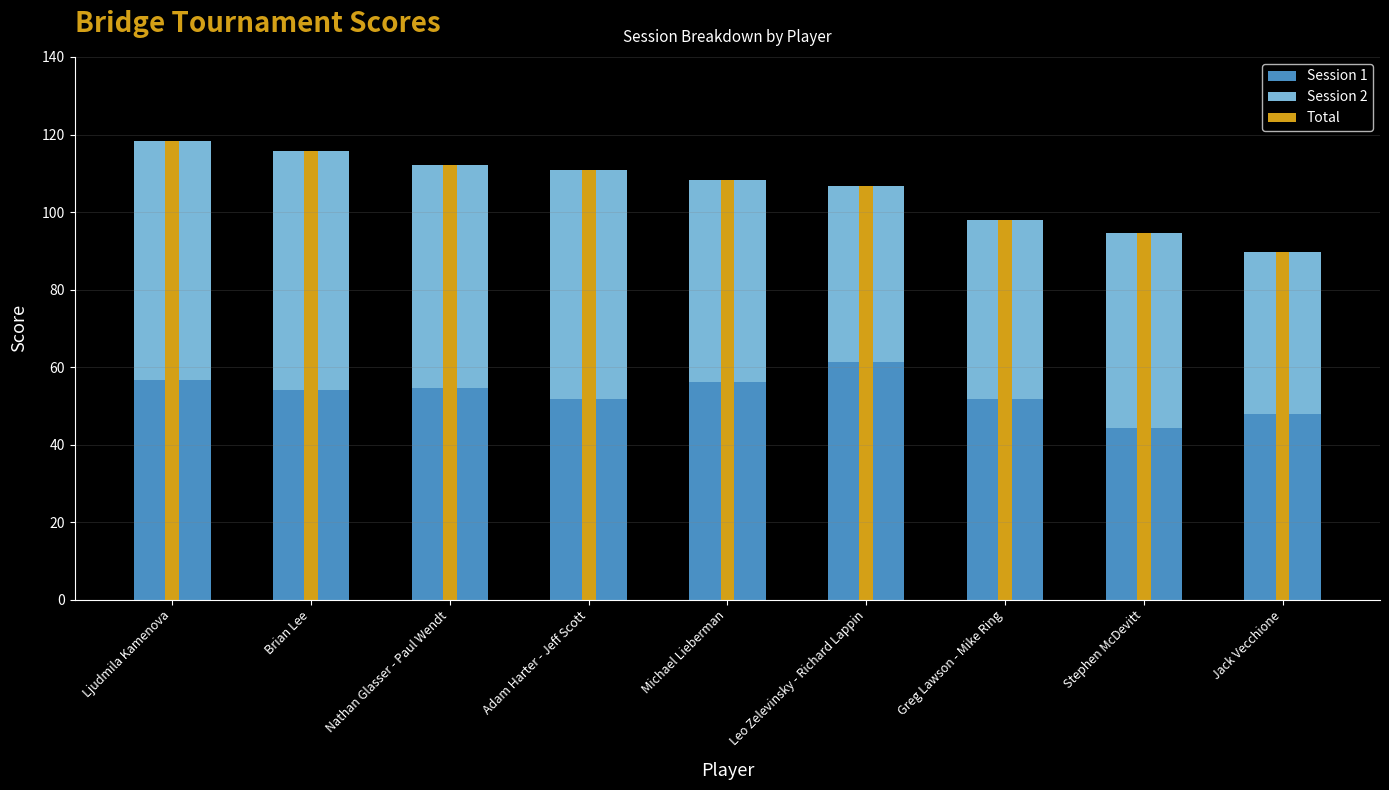

What is the spread (max minus min) of values at Leo Zelevinsky - Richard Lappin?

61.2